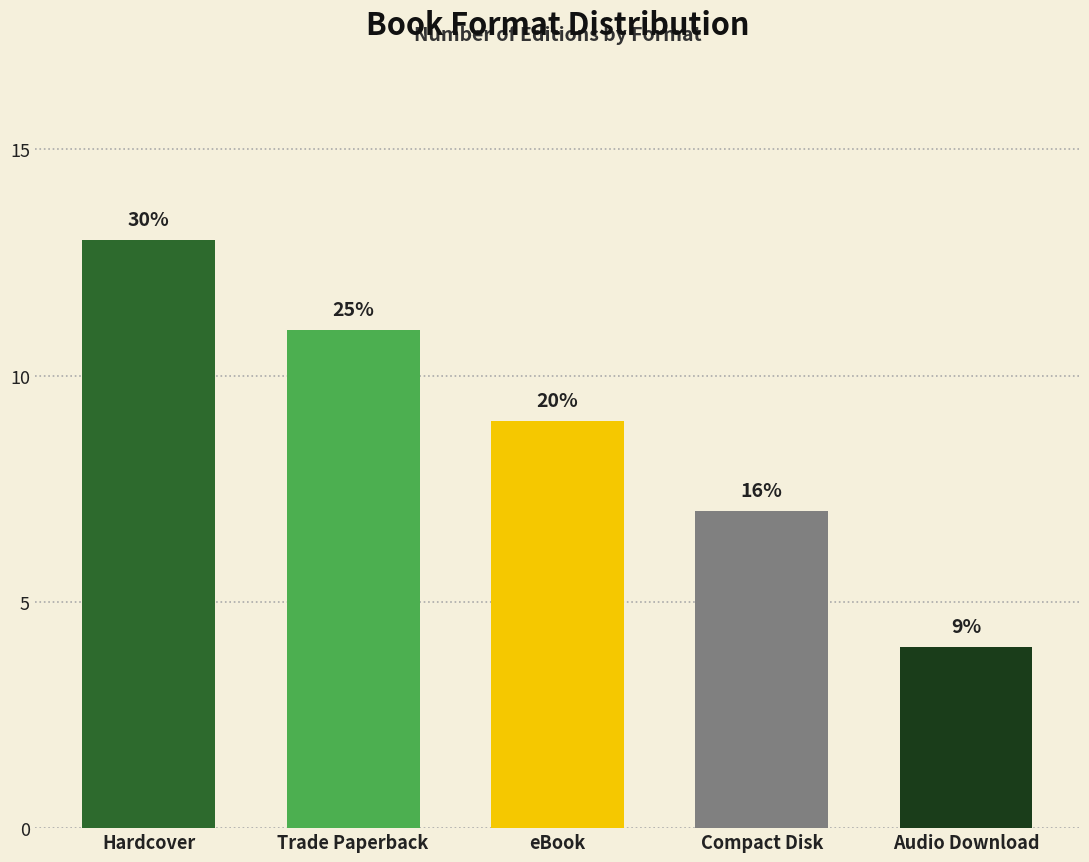

What is the minimum value shown in the chart?

4